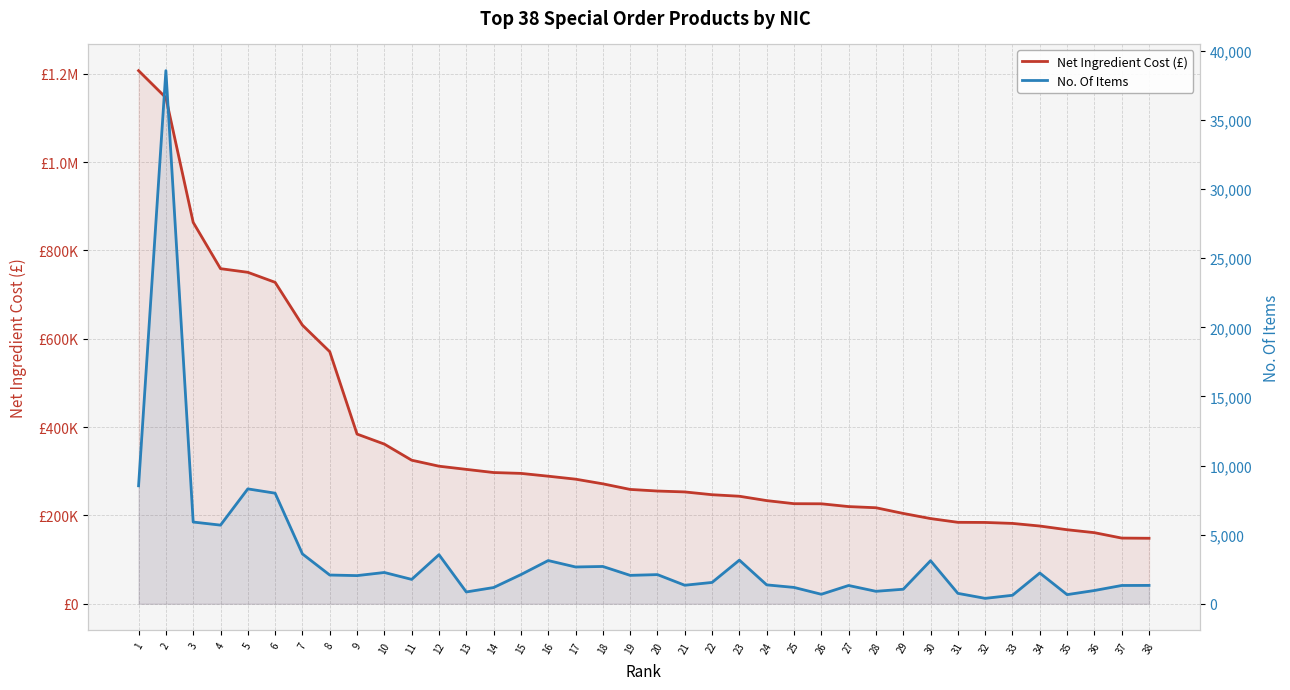

Where does the Net Ingredient Cost (£) series first go above 258862?

1